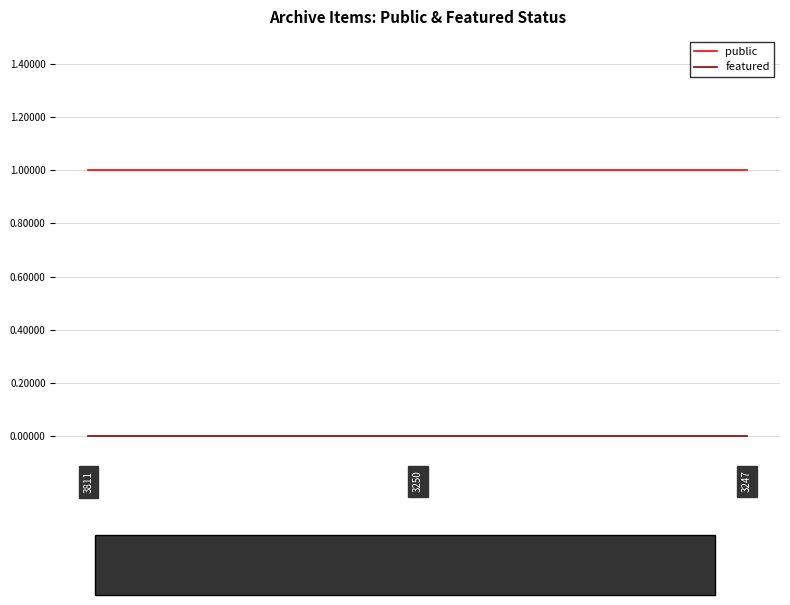

True or false: public has a value of 0 at 3250.

False